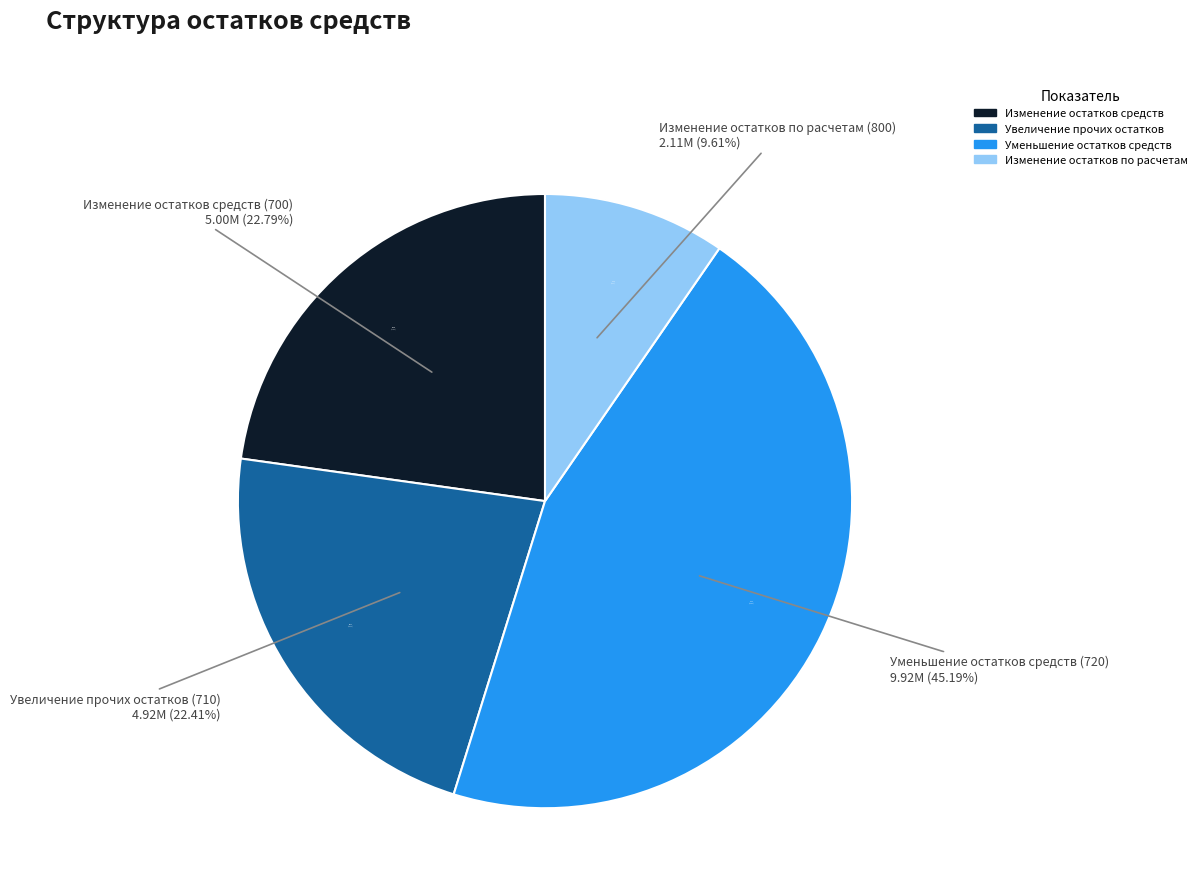

Is Уменьшение остатков средств (720) the majority of the pie?

No